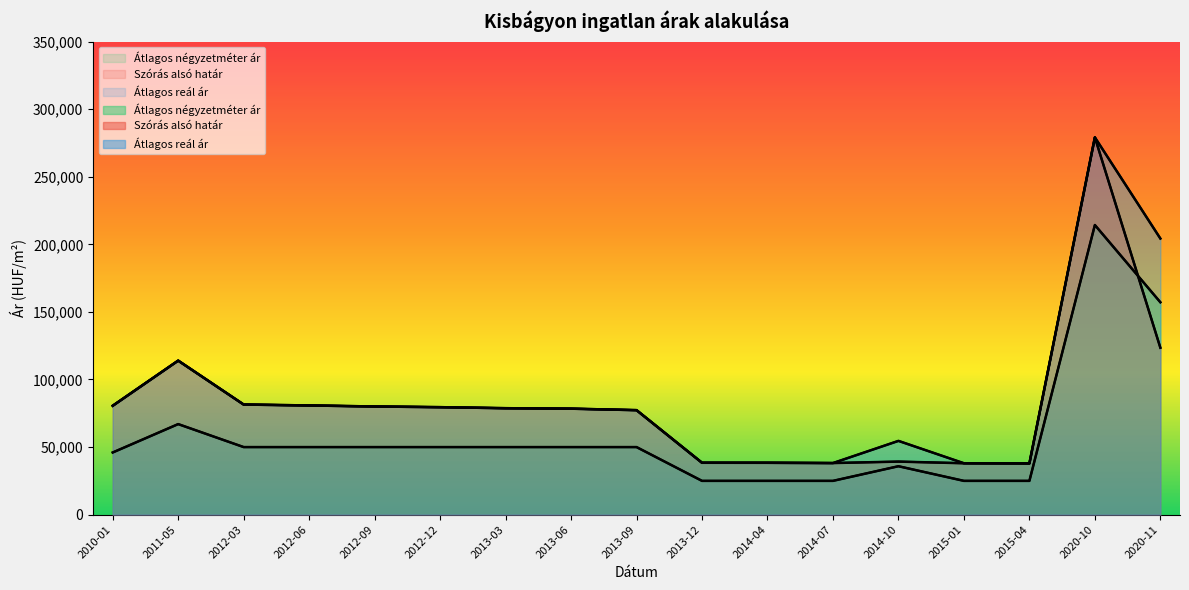

Rank the series at 2012-12 from lowest to highest value.

Átlagos négyzetméter ár, Szórás alsó határ, Átlagos reál ár